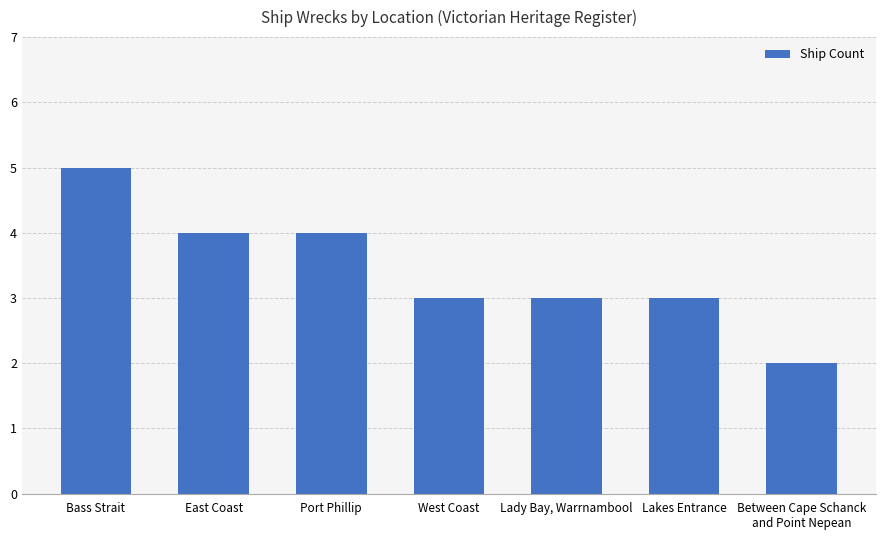

The value at Lakes Entrance is 3. True or false?

True